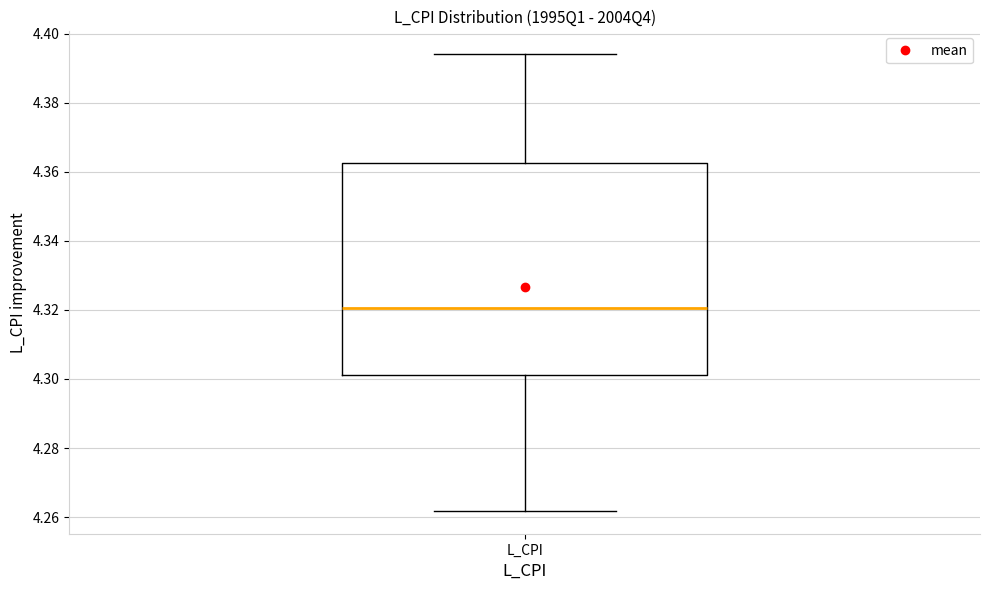

Transcribe this box plot: give where the median line is, the range the box spans, and where the two whiskers end, as read against the y-axis. The values are not printed on the chart, so give them approximately, as read against the axis.

median 4.320, box 4.302 to 4.362, whiskers 4.262 to 4.394